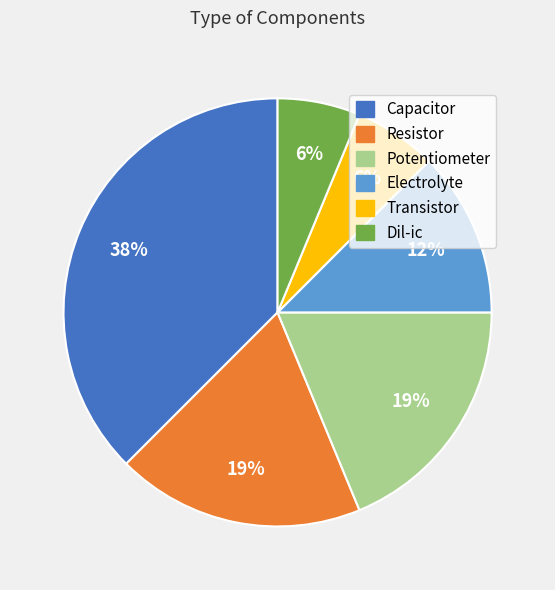

Which has a higher value, Resistor or Transistor?

Resistor